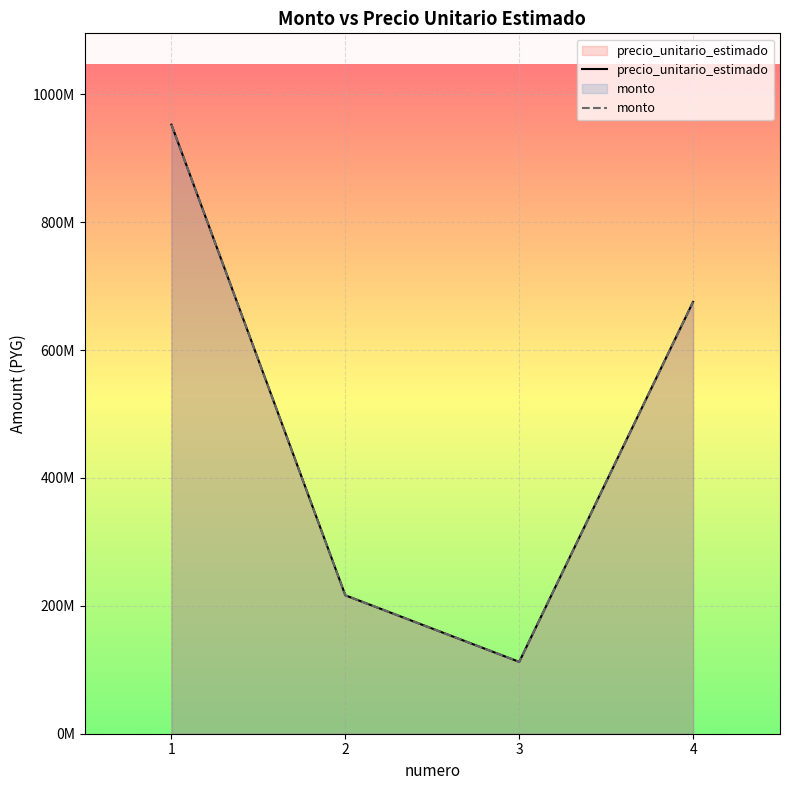

Rank the categories by monto value from lowest to highest.

3, 2, 4, 1